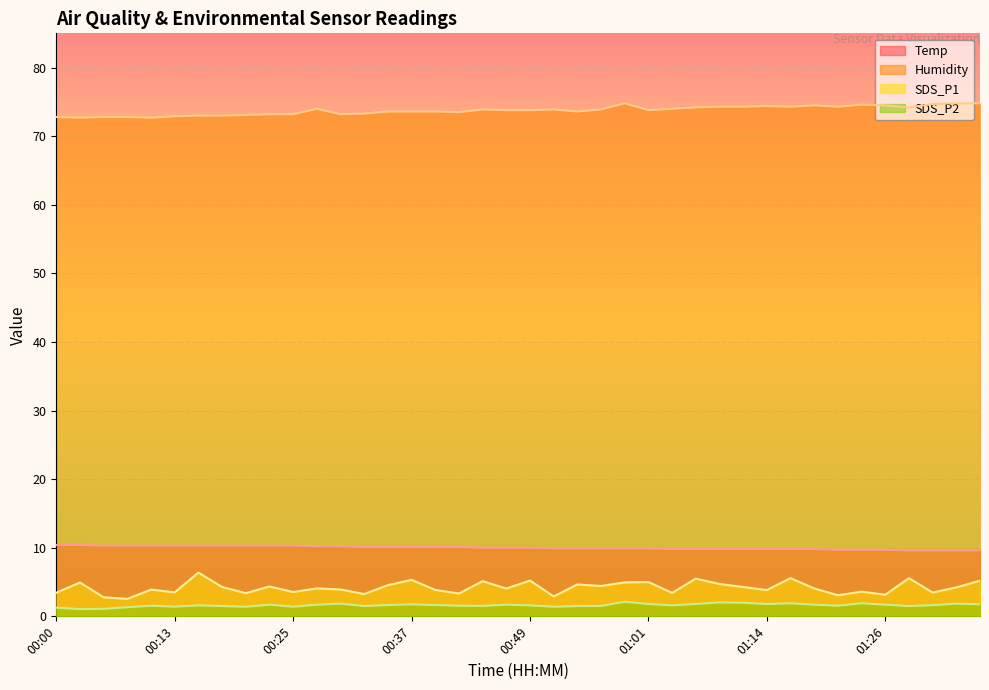

What is the lowest value of the SDS_P1 series?

2.5